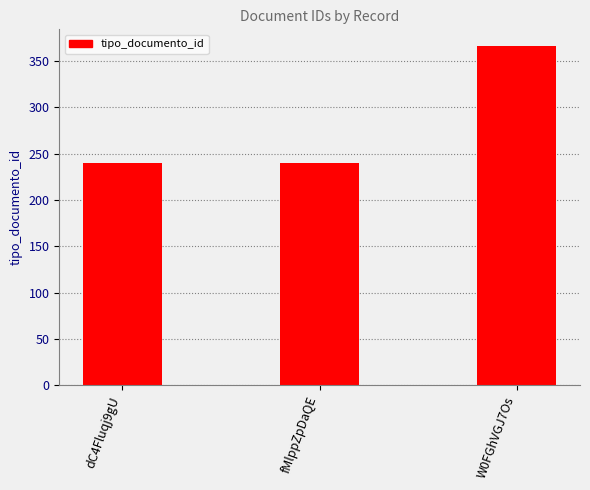

What is the average value?

282